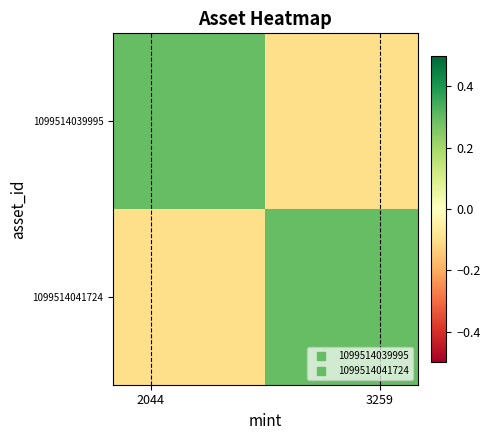

Reading right to left, what are all the values shown in this chart?

1099514039995: -0.1	0.3
1099514041724: 0.3	-0.1